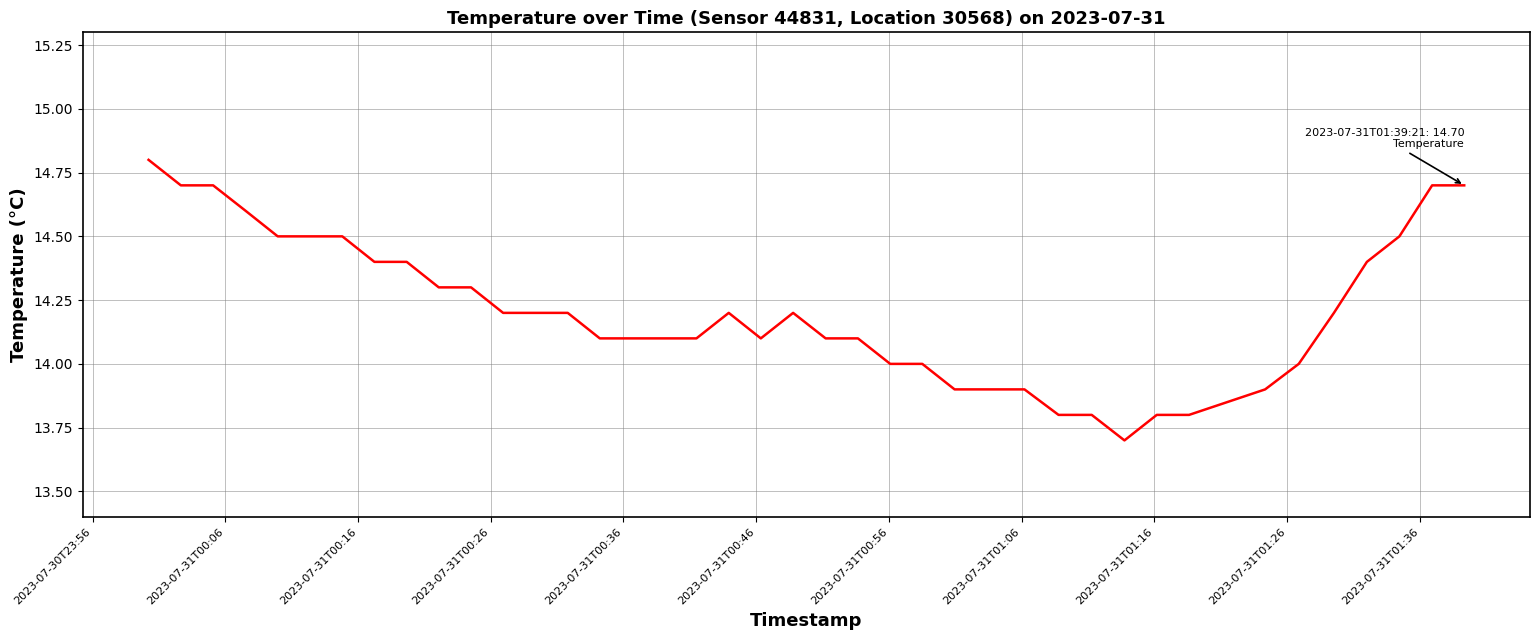

What is the difference between the maximum and minimum values?

1.1